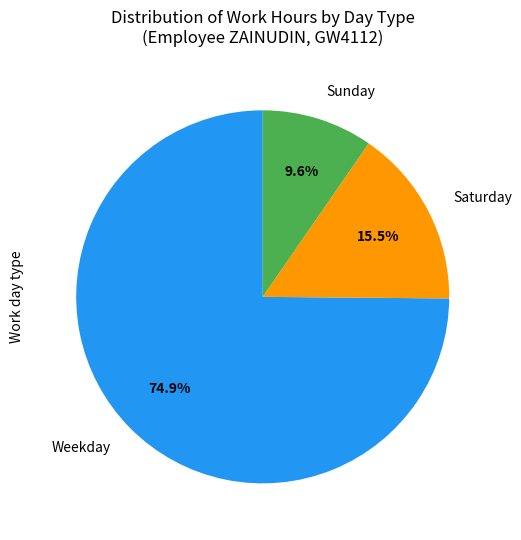

Does any single category account for the majority?

Yes